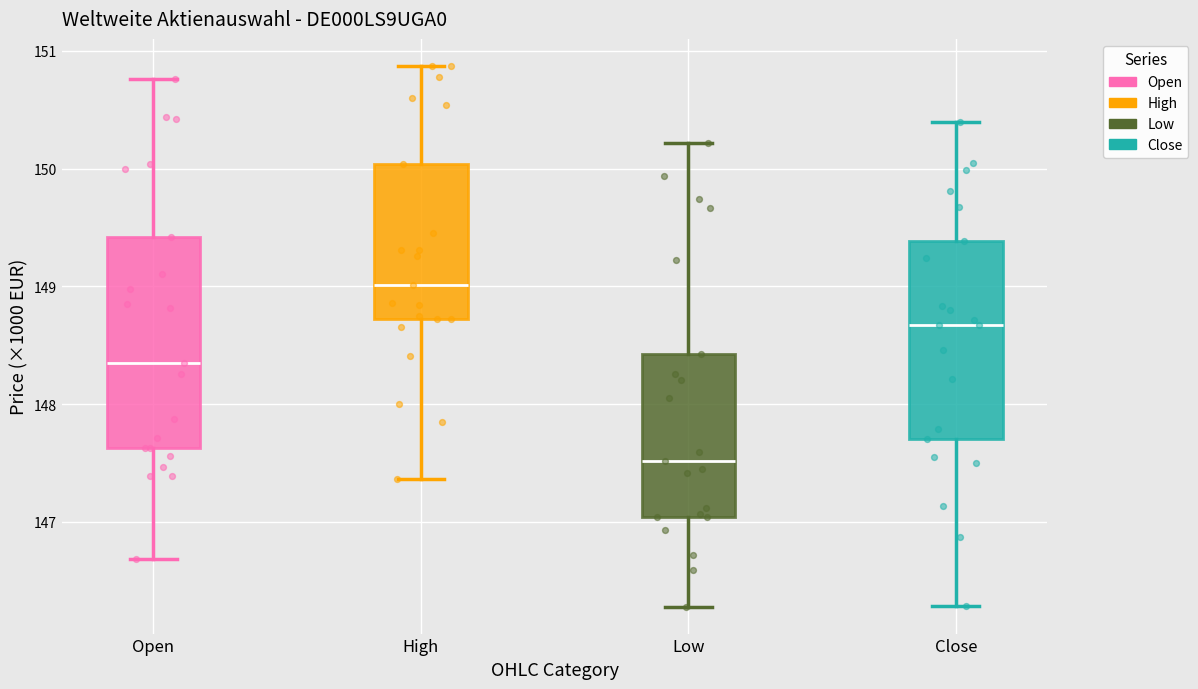

Reading left to right, transcribe this box plot: for each box, give where its median line is, the range the box spans, and where its two whiskers end, as read against the y-axis. The values are not printed on the chart, so give them approximately, as read against the axis.

Open: median 148.3, box 147.6 to 149.4, whiskers 146.7 to 150.8
High: median 149.0, box 148.7 to 150.0, whiskers 147.4 to 150.9
Low: median 147.5, box 147.0 to 148.4, whiskers 146.3 to 150.2
Close: median 148.7, box 147.7 to 149.4, whiskers 146.3 to 150.4